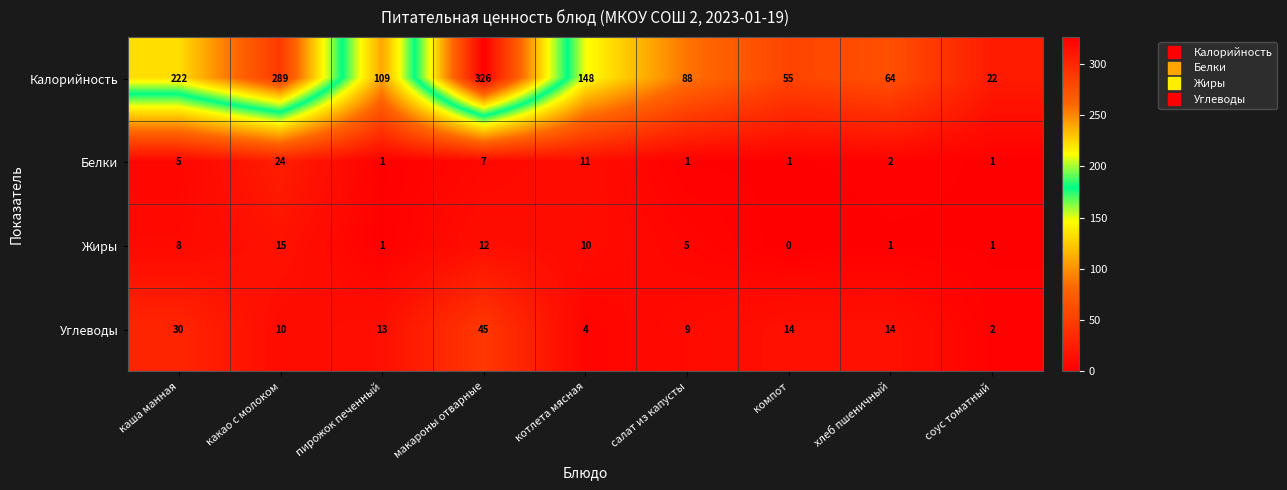

At how many categories does at least one series exceed 53?

8